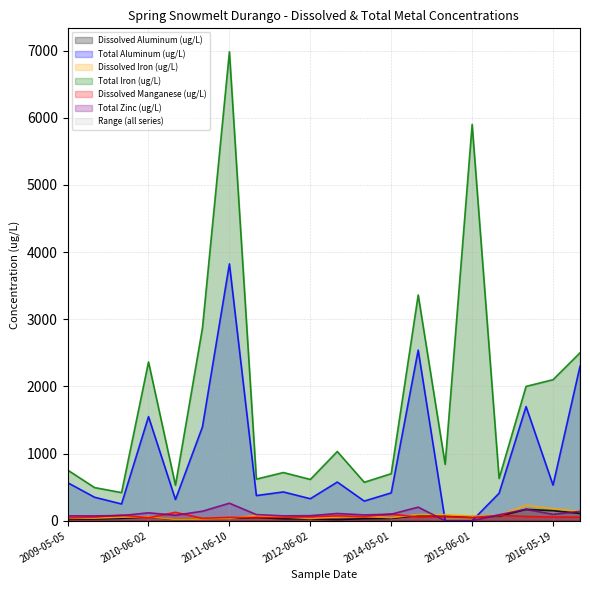

True or false: Total Zinc (ug/L) has a value of 89.0 at 2016-05-03.

True